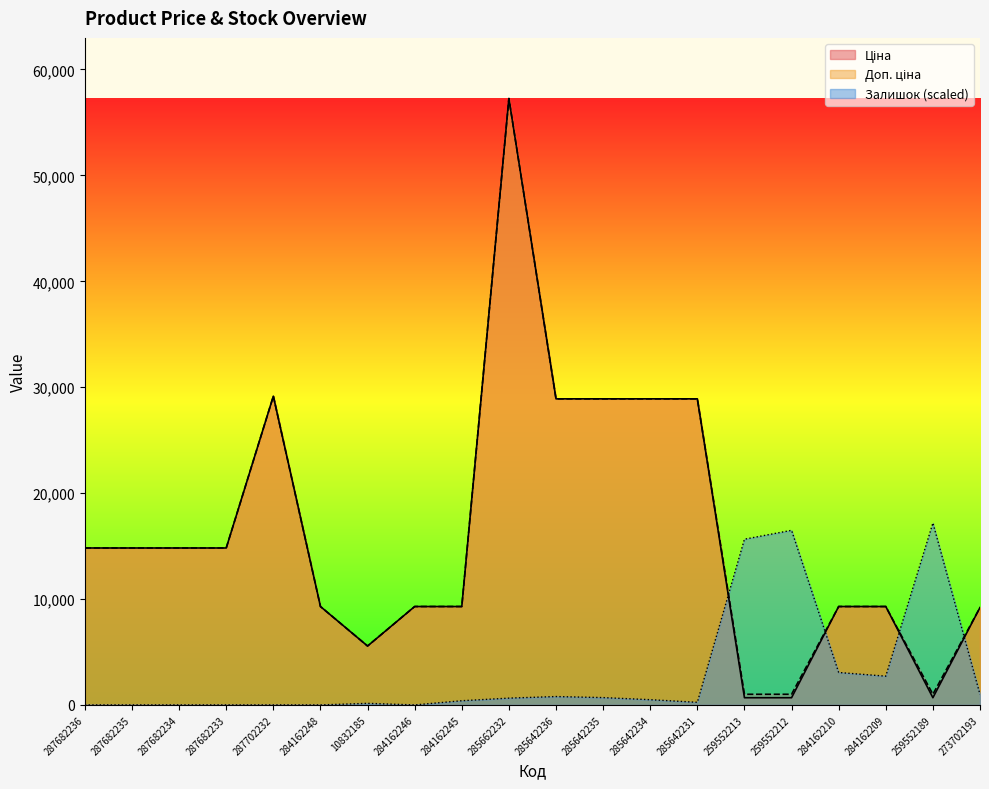

How many data points does each series have?

20